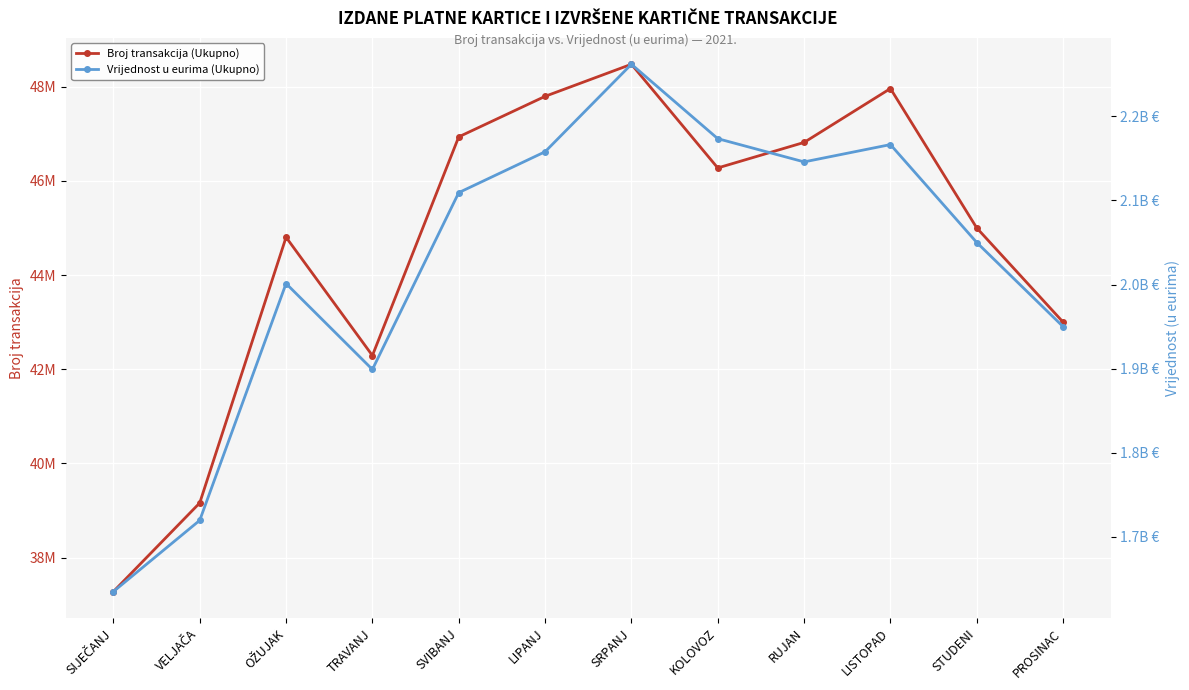

List the series in order of their peak value, highest first.

Vrijednost u eurima (Ukupno), Broj transakcija (Ukupno)